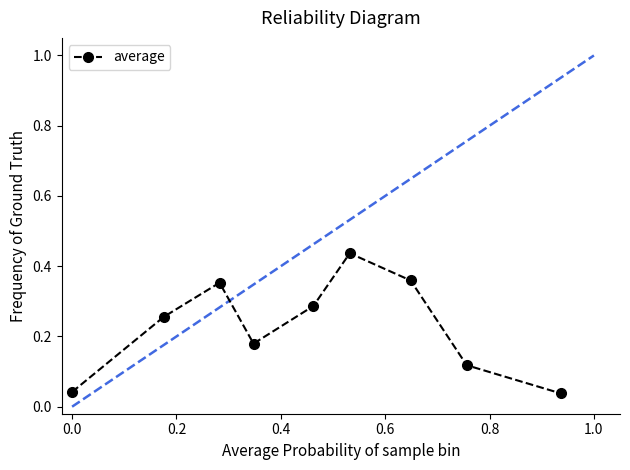

How many points are lower than both their immediate neighbors (excluding endpoints)?

1